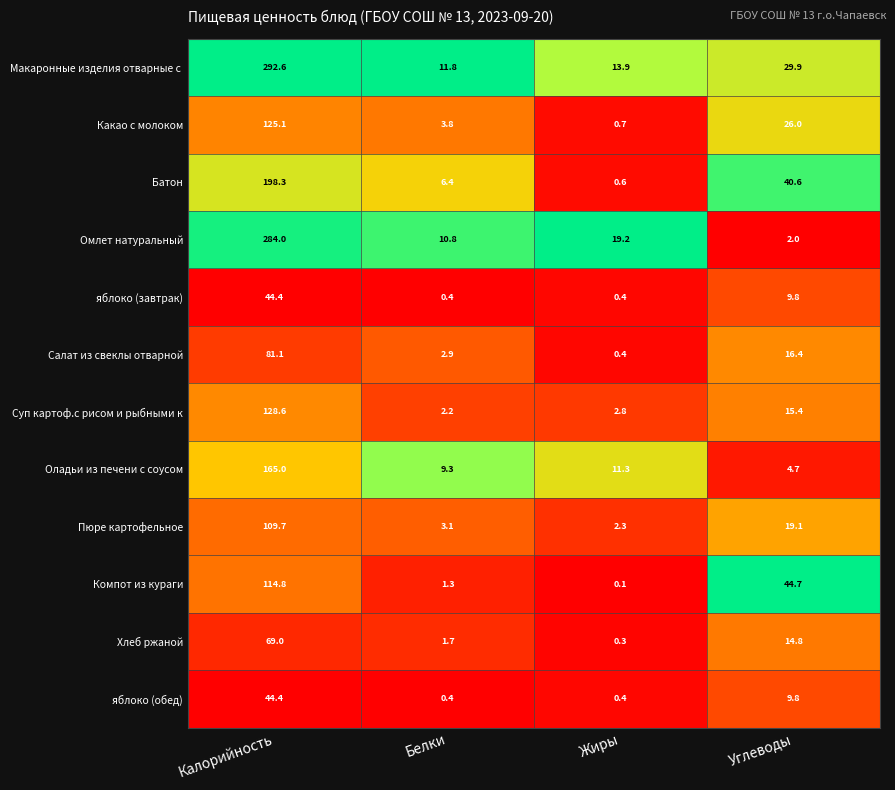

Between Белки and Жиры, which series saw the biggest shift?

Омлет натуральный